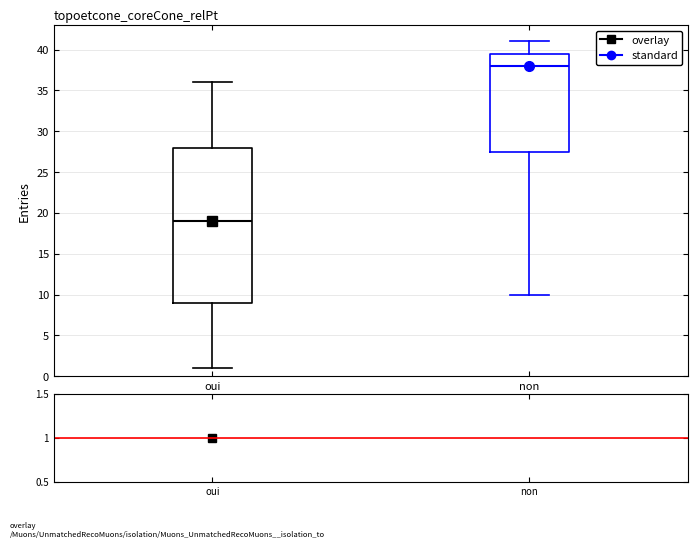

Which box's median line is the highest?

non